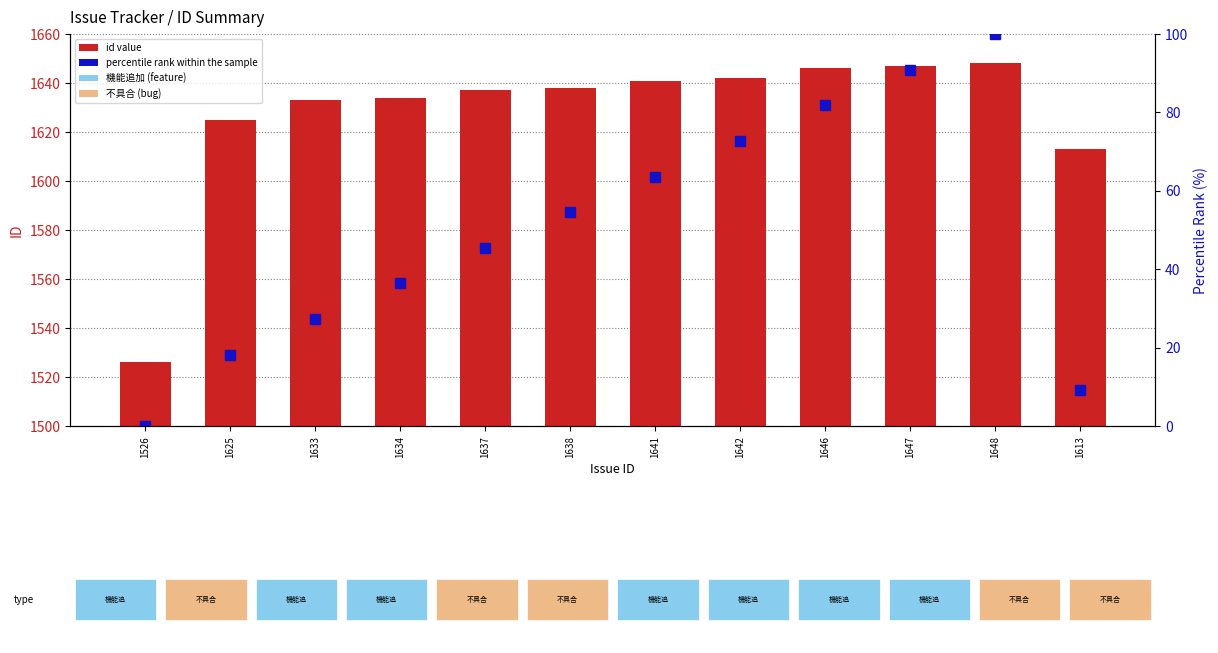

What is the average value of the id value series?

1627.5